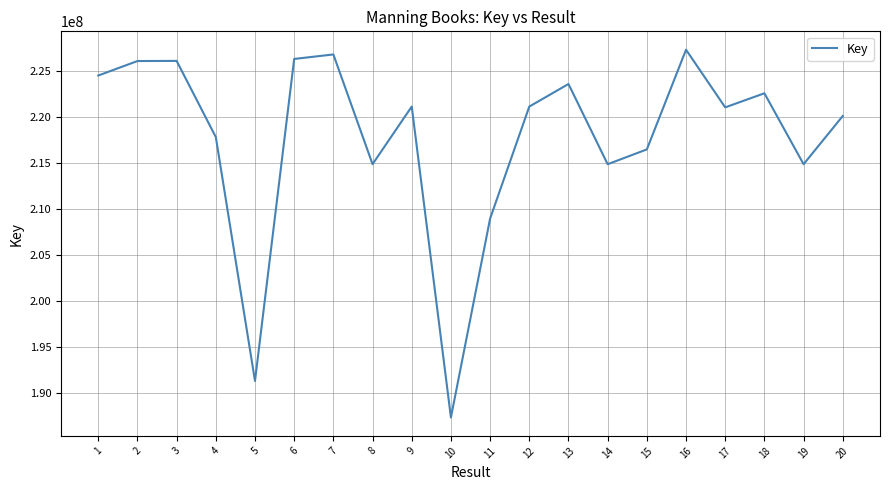

What is the difference between the maximum and minimum values?

39889692